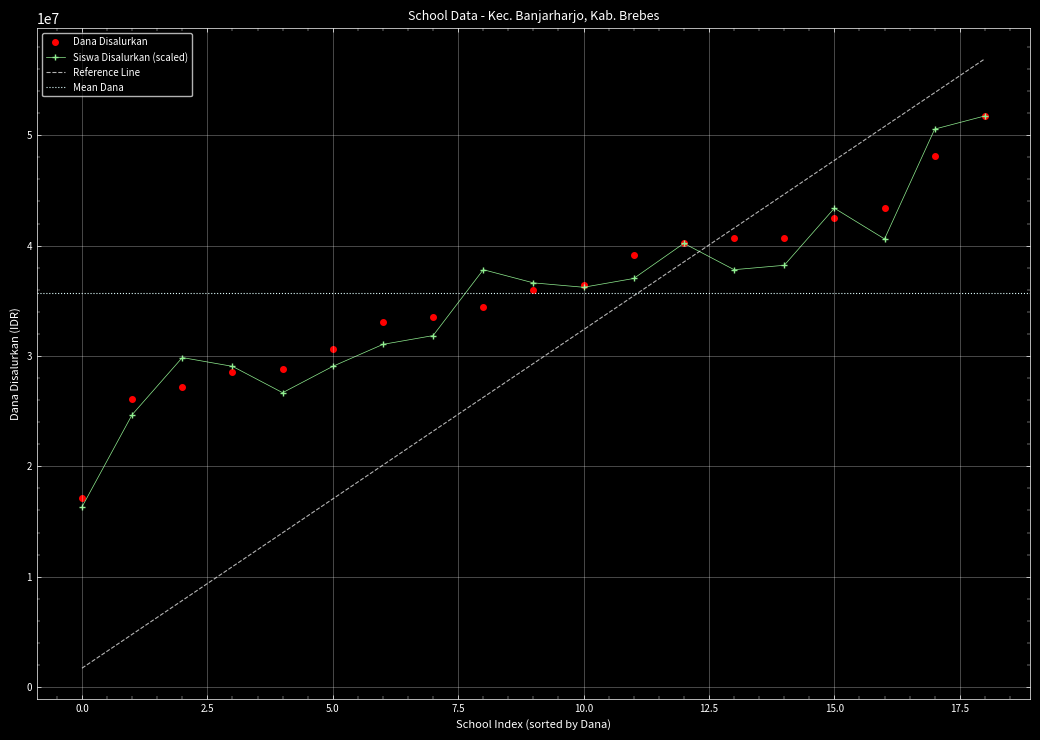

How many times do Reference Line and Dana Disalurkan cross each other?

1